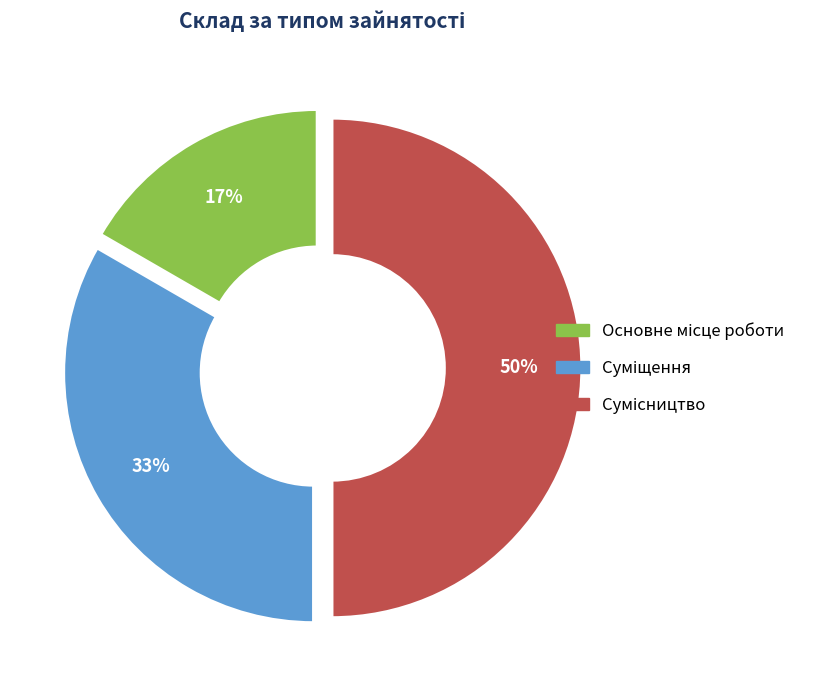

To the nearest percent, what is the difference between the largest and smallest slice percentages?

33%